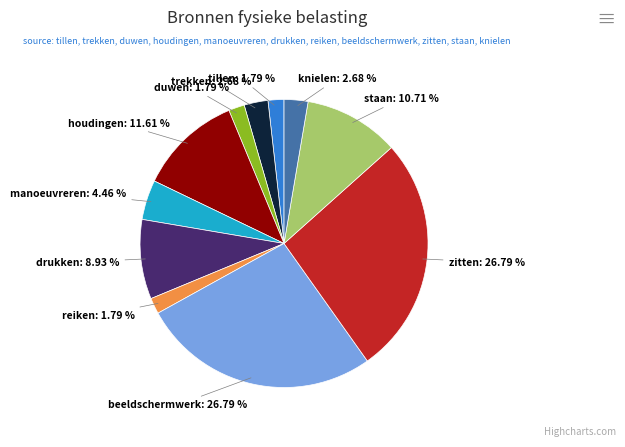

How many slices are in this pie chart?

11